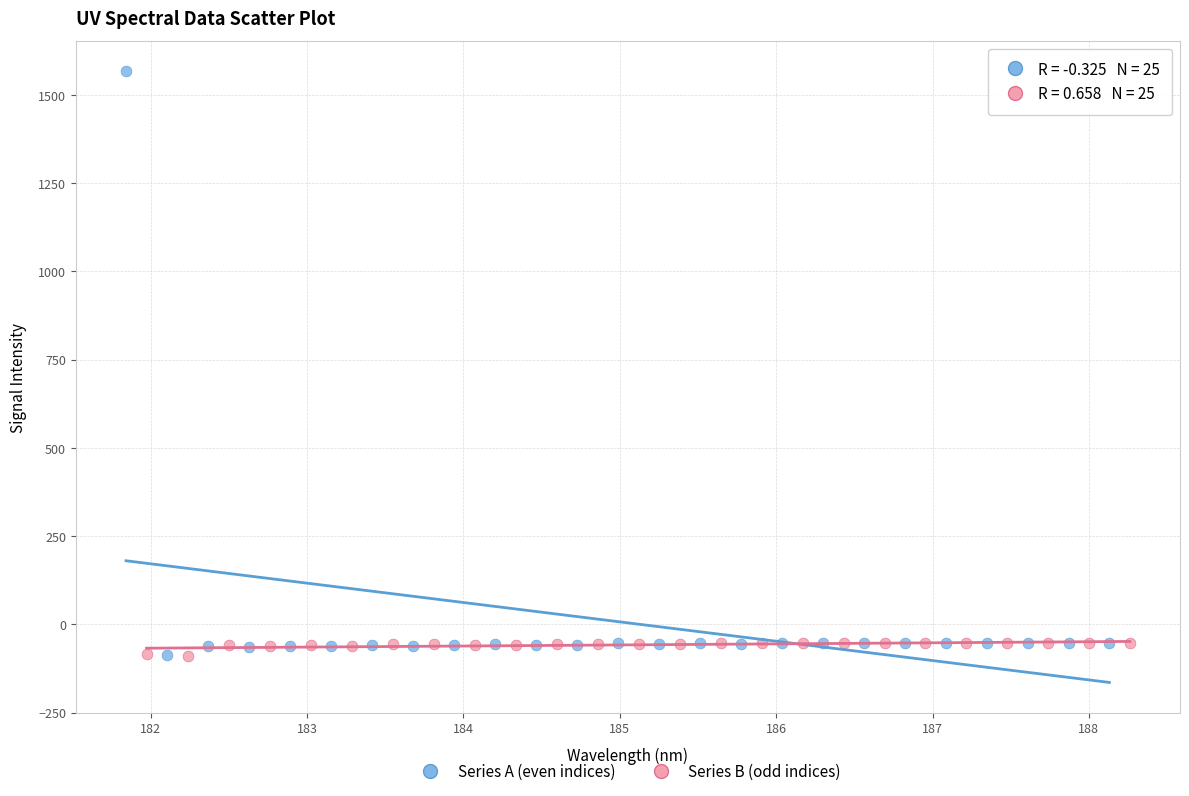

Which series has the largest Y range (max minus min)?

Series A (even indices)